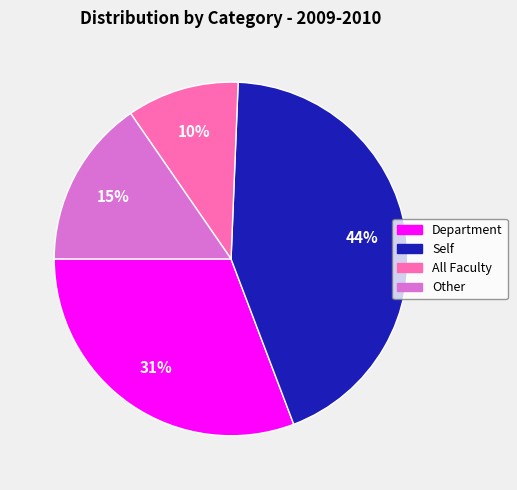

Is there a majority slice in this chart?

No